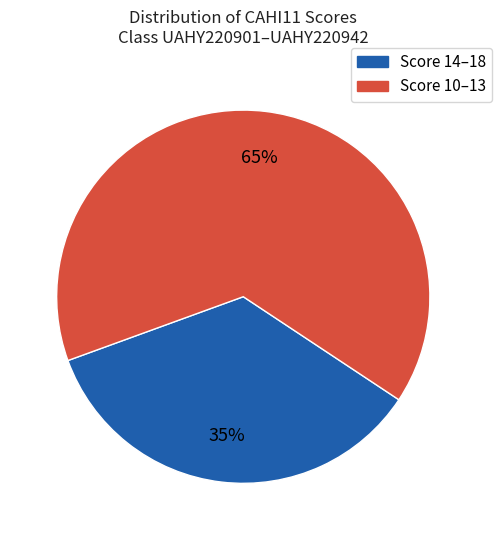

Is there a majority slice in this chart?

Yes